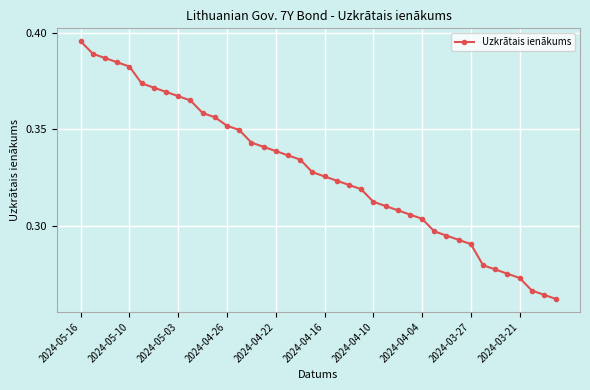

What is the sum of all values?

13.1